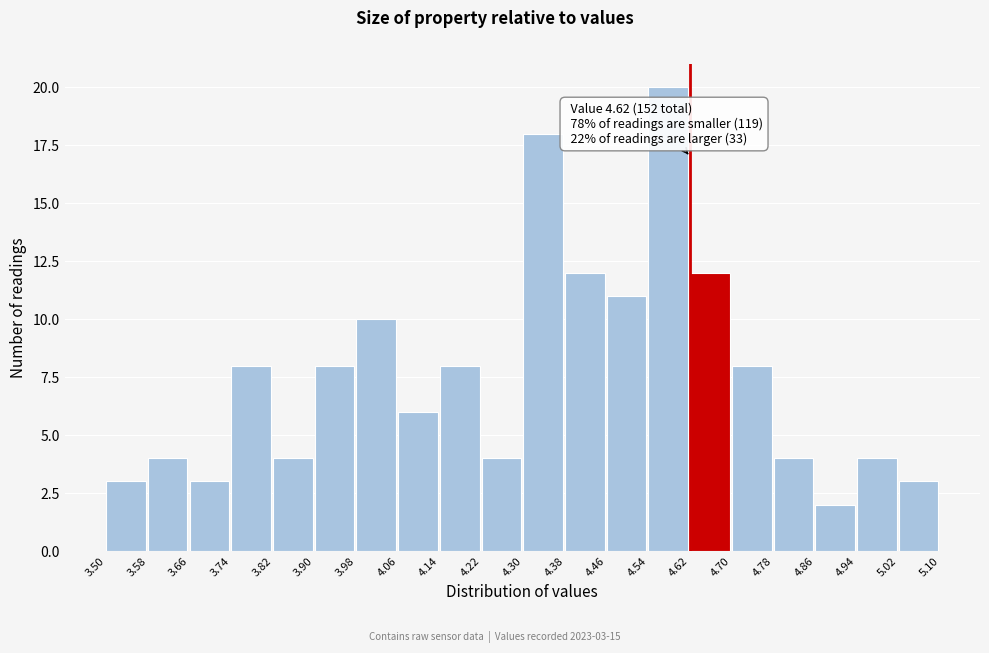

Over which range of the x-axis is the bar tallest?

4.54 to 4.62